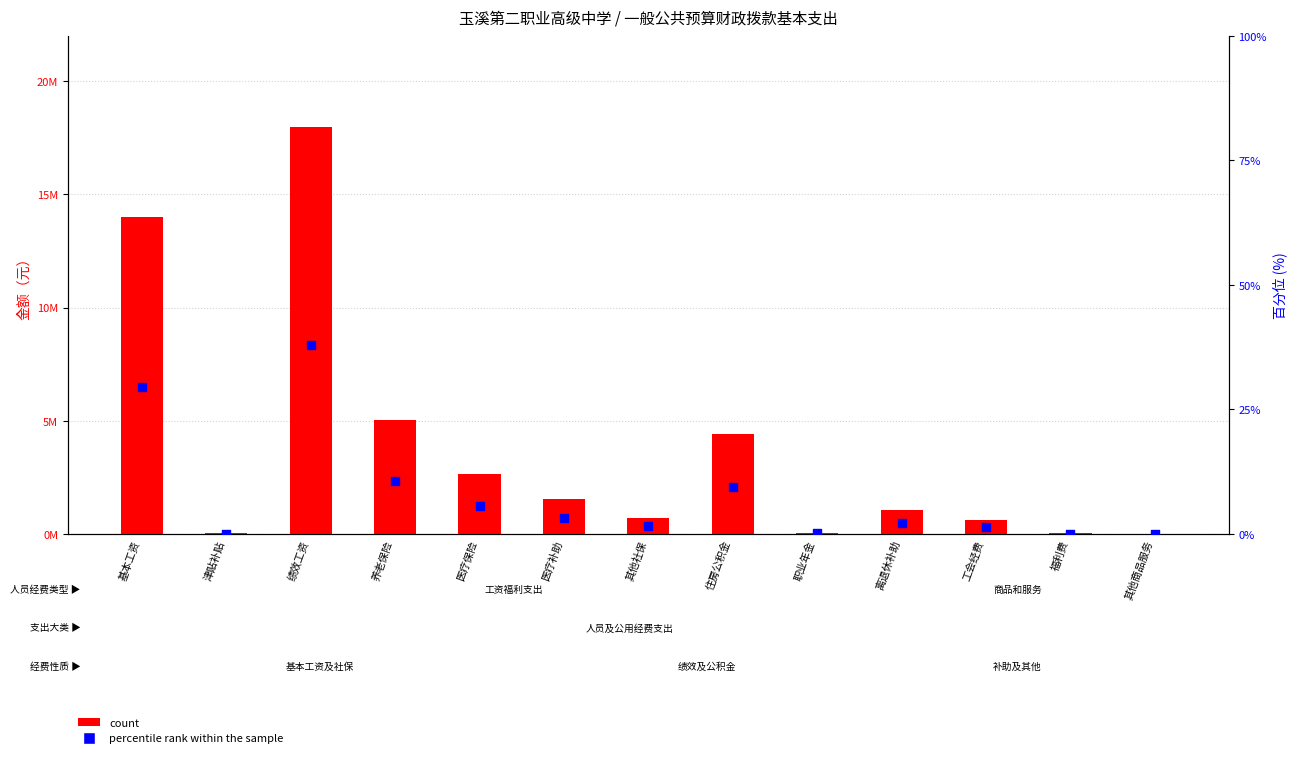

What are all the series names shown in the legend?

count, percentile rank within the sample